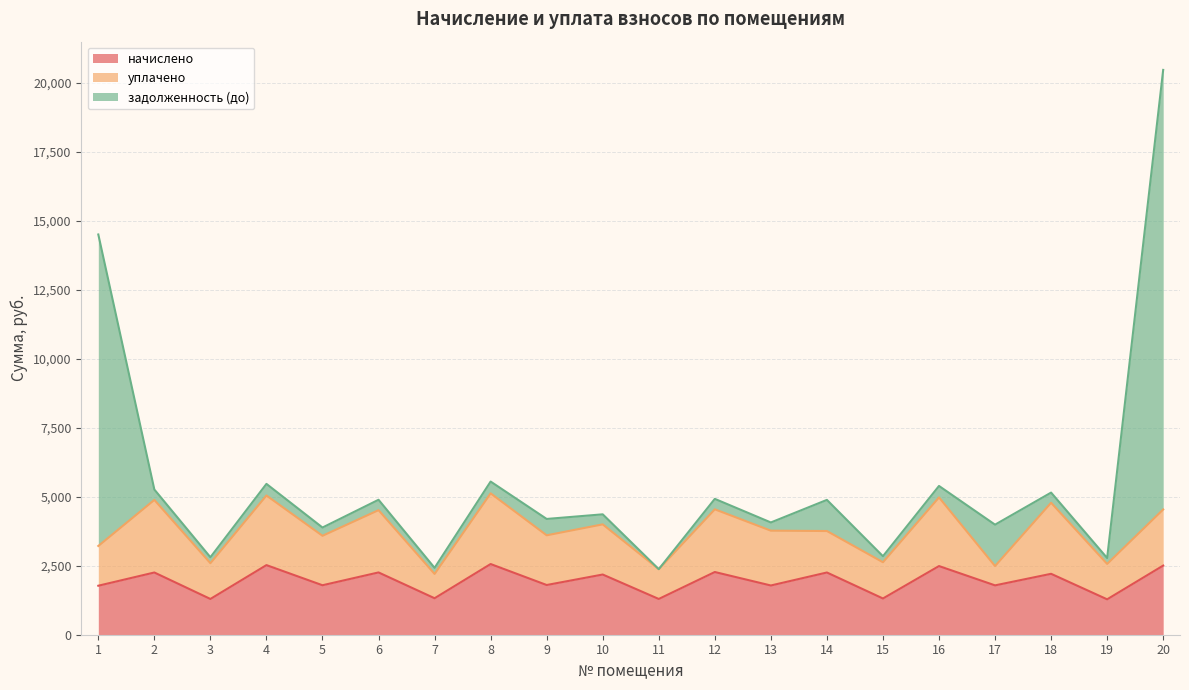

Count the number of categories in the chart.

20